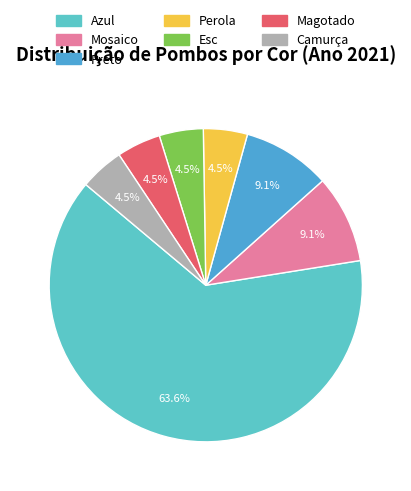

What percentage is the Magotado slice, to the nearest percent?

5%